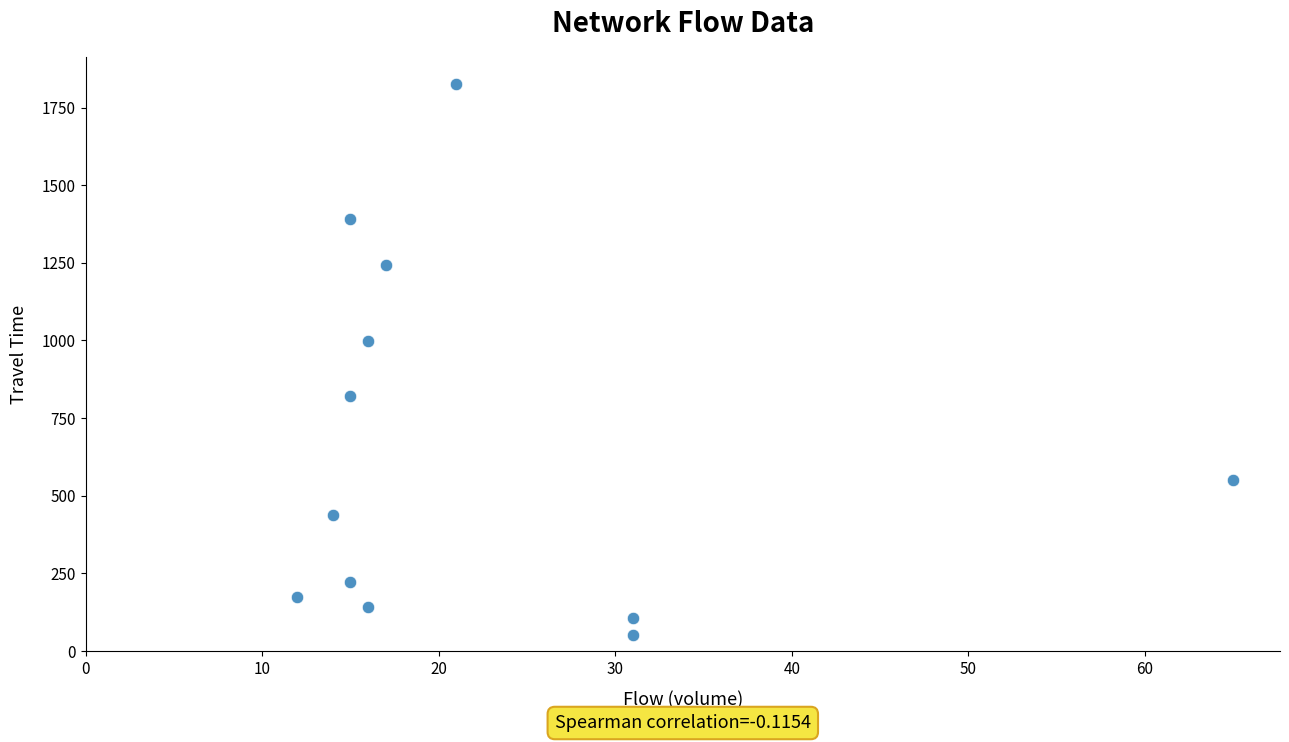

What Y value in the scatter plot is closest to 938?

998